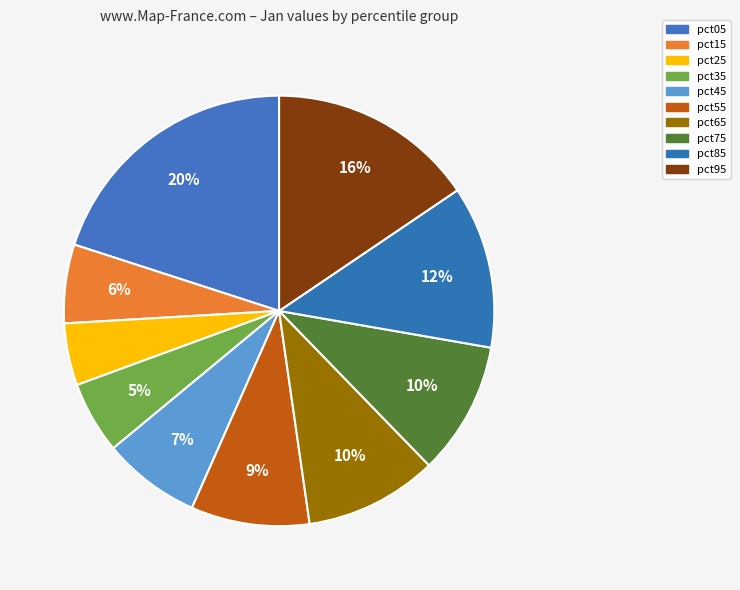

To the nearest percent, what is the average slice percentage?

10%